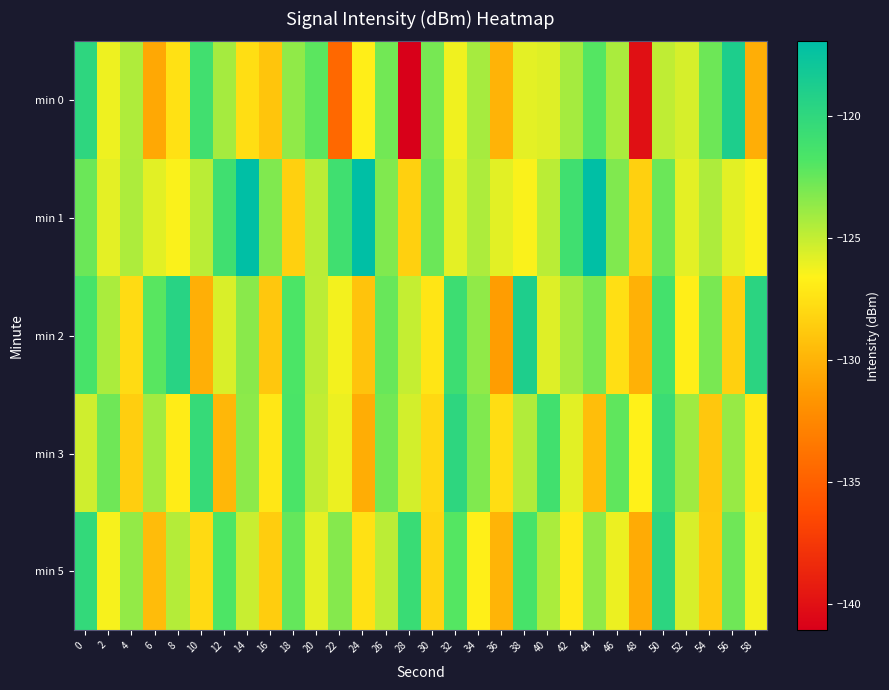

Reading left to right, transcribe all the data shown in this chart.

min 0: 0=-119.9	2=-126.1	4=-124.5	6=-130.6	8=-127.5	10=-121.1	12=-124.2	14=-127.7	16=-129.0	18=-123.6	20=-122.2	22=-134.5	24=-126.8	26=-122.8	28=-141.1	30=-122.9	32=-126.2	34=-124.2	36=-130.0	38=-125.8	40=-125.7	42=-124.2	44=-122.0	46=-124.3	48=-140.0	50=-124.9	52=-125.5	54=-122.6	56=-118.9	58=-130.3
min 1: 0=-122.6	2=-125.9	4=-124.4	6=-125.8	8=-126.5	10=-124.7	12=-121.0	14=-116.9	16=-123.2	18=-128.4	20=-124.7	22=-121.0	24=-116.9	26=-123.2	28=-128.4	30=-122.6	32=-125.9	34=-124.4	36=-125.8	38=-126.5	40=-124.7	42=-121.0	44=-116.9	46=-123.2	48=-128.4	50=-122.6	52=-125.9	54=-124.4	56=-125.8	58=-126.5
min 2: 0=-121.5	2=-124.3	4=-127.8	6=-122.1	8=-119.5	10=-130.2	12=-125.6	14=-123.4	16=-128.9	18=-121.7	20=-124.8	22=-126.3	24=-129.1	26=-122.5	28=-125.0	30=-127.3	32=-120.8	34=-123.6	36=-131.2	38=-118.9	40=-125.7	42=-124.2	44=-122.9	46=-127.6	48=-130.1	50=-121.3	52=-126.8	54=-123.0	56=-128.4	58=-119.7
min 3: 0=-125.3	2=-122.7	4=-128.5	6=-124.1	8=-126.9	10=-120.4	12=-129.8	14=-123.5	16=-127.2	18=-121.6	20=-124.9	22=-126.1	24=-130.3	26=-122.8	28=-125.4	30=-128.0	32=-119.9	34=-123.2	36=-127.7	38=-124.5	40=-121.1	42=-125.8	44=-129.4	46=-122.3	48=-126.6	50=-120.7	52=-124.0	54=-128.9	56=-123.8	58=-127.1
min 5: 0=-120.2	2=-126.4	4=-123.7	6=-129.5	8=-124.6	10=-127.9	12=-121.8	14=-125.1	16=-128.6	18=-122.4	20=-125.9	22=-123.3	24=-127.5	26=-124.8	28=-120.6	30=-128.2	32=-122.0	34=-126.7	36=-129.9	38=-121.5	40=-124.3	42=-127.0	44=-123.6	46=-126.1	48=-130.4	50=-119.8	52=-125.5	54=-128.8	56=-122.7	58=-126.3